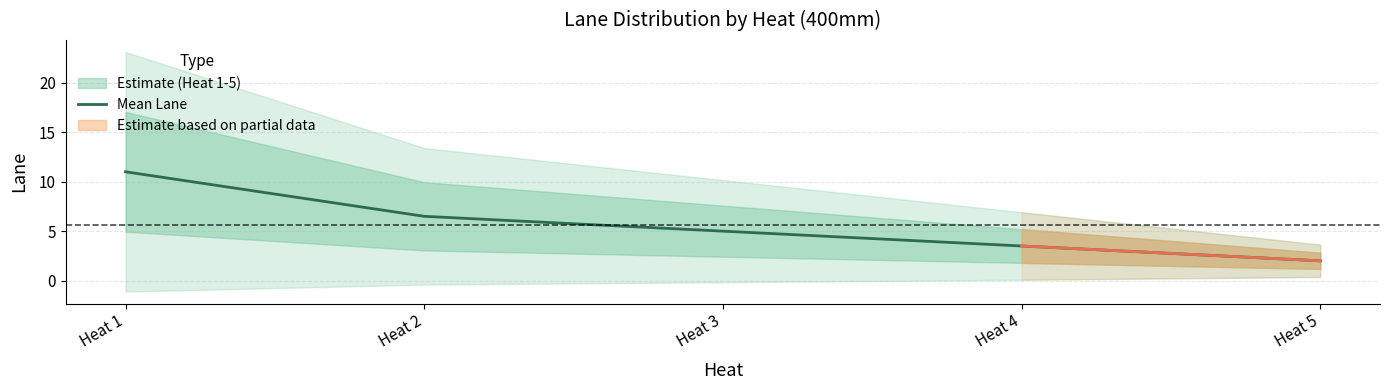

Rank the categories by value from highest to lowest.

Heat 1, Heat 2, Heat 3, Heat 4, Heat 5